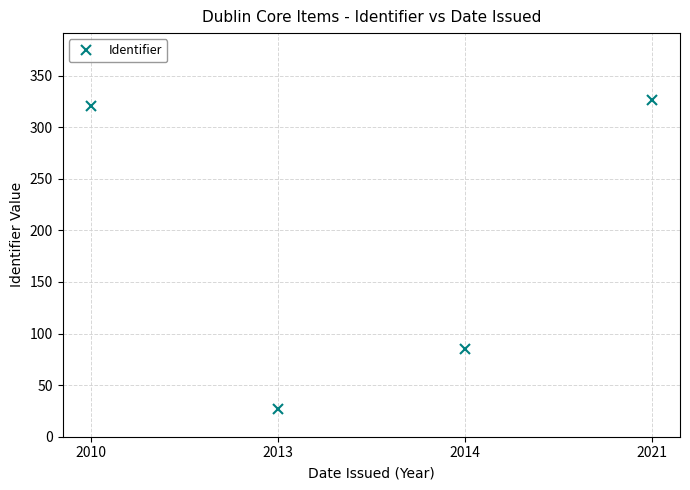

What is the difference between the values at 2021 and 2013?

299